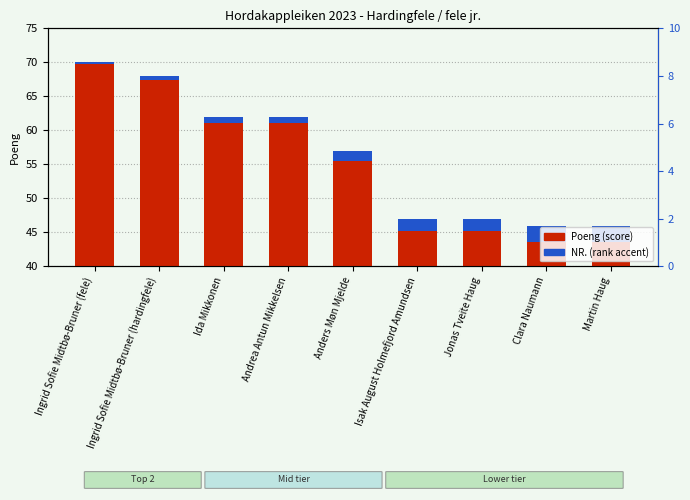

What is the label of the 4th bar from the right?

Isak August Holmefjord Amundsen